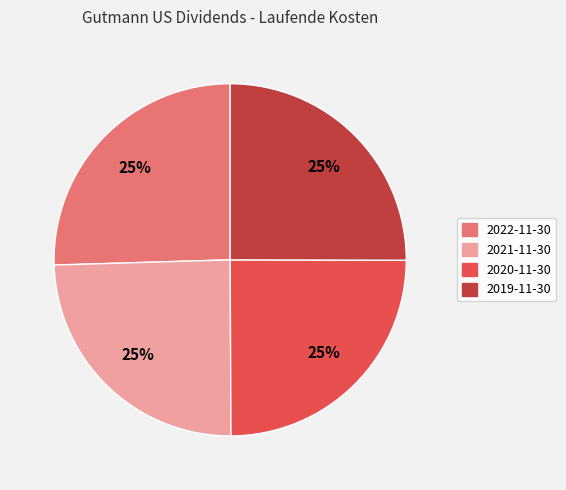

Does 2021-11-30 account for over 50% of the chart?

No